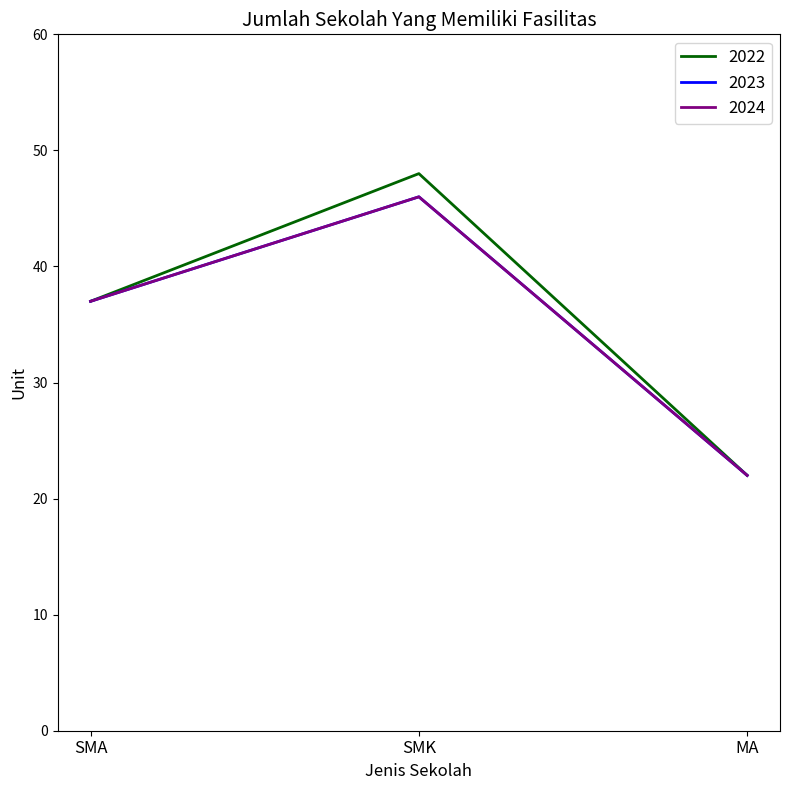

What position from the left is SMA?

1